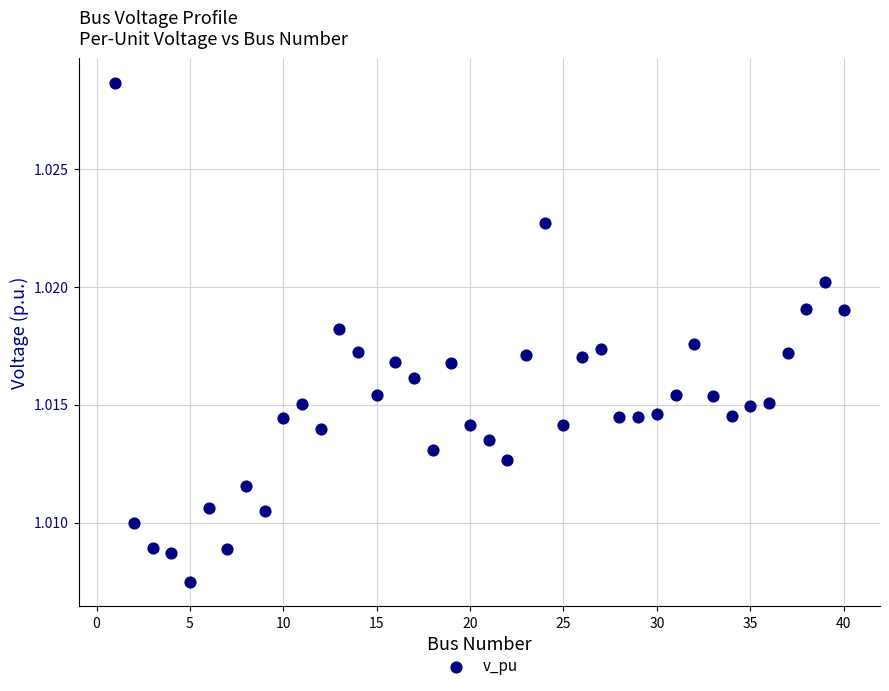

What is the range of X values (max minus min)?

39.0